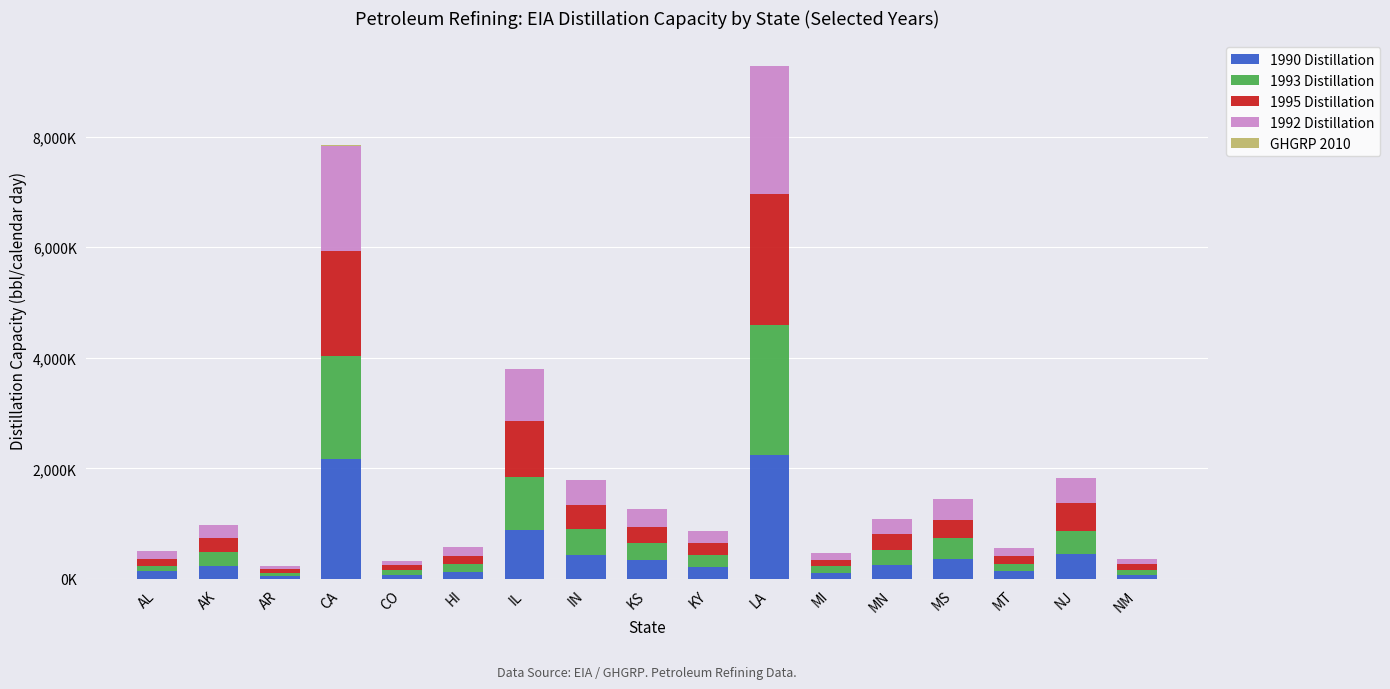

List the labels in order of GHGRP 2010 value, smallest first.

HI, MI, AL, NM, AR, CO, MT, NJ, MN, KY, IL, AK, IN, MS, KS, CA, LA